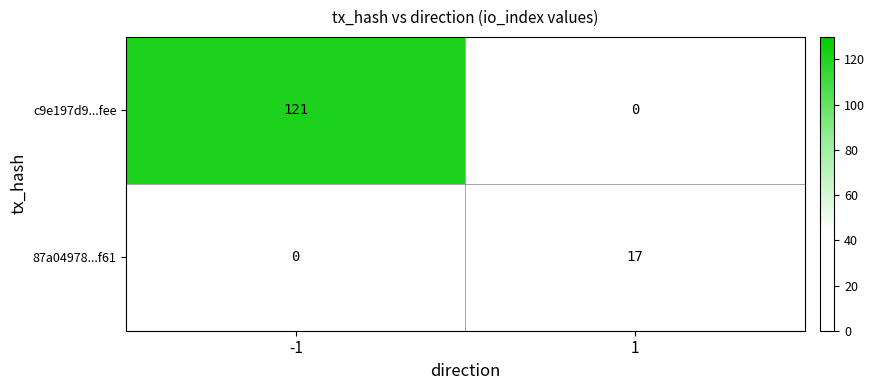

Rank the series by their average value, from highest to lowest.

c9e197d9...fee, 87a04978...f61